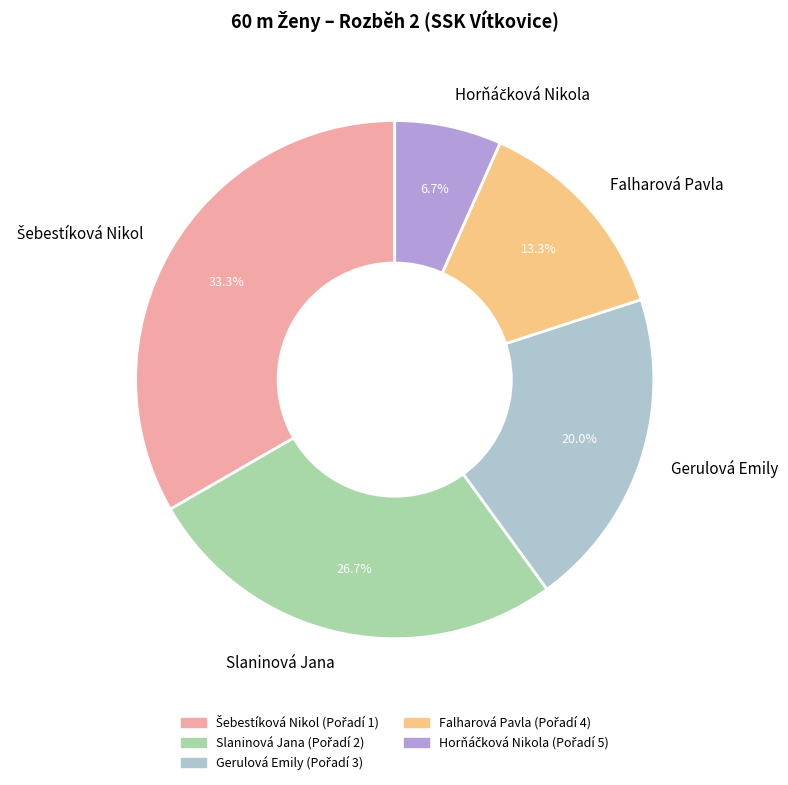

Count the number of slices in the pie.

5